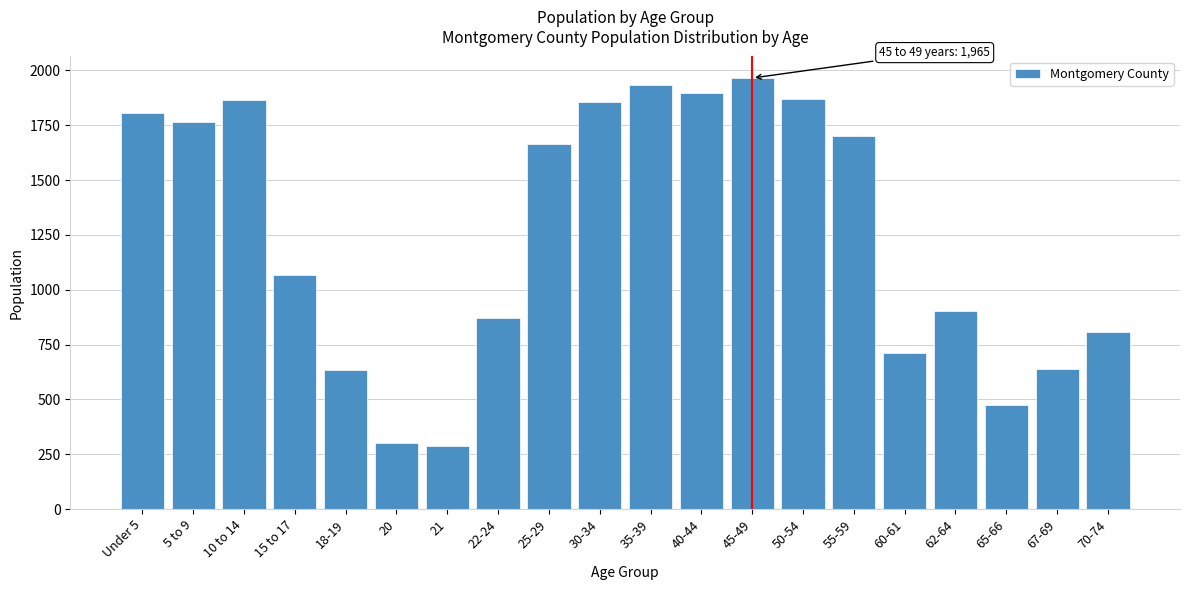

The chart shows a value of 2694 at 50-54. True or false?

False